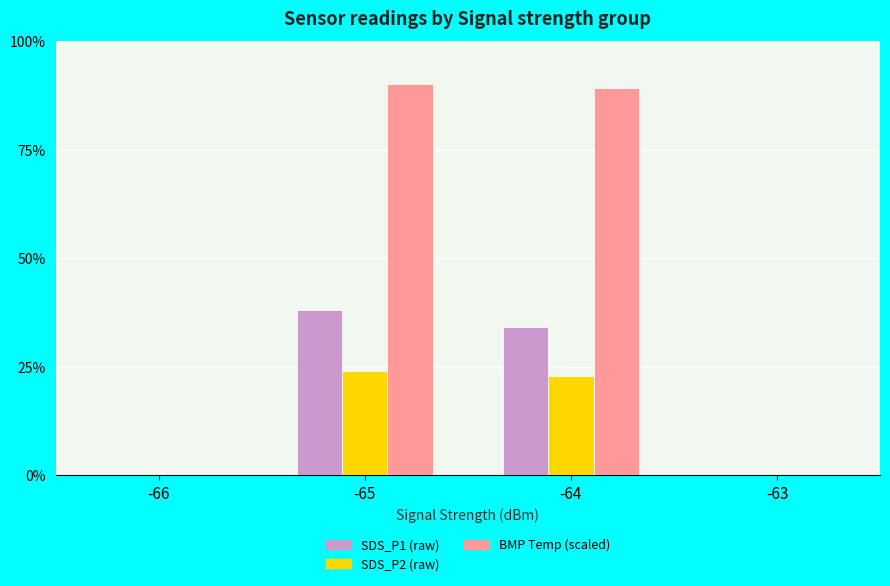

Which series has the largest total across all categories?

BMP Temp (scaled)